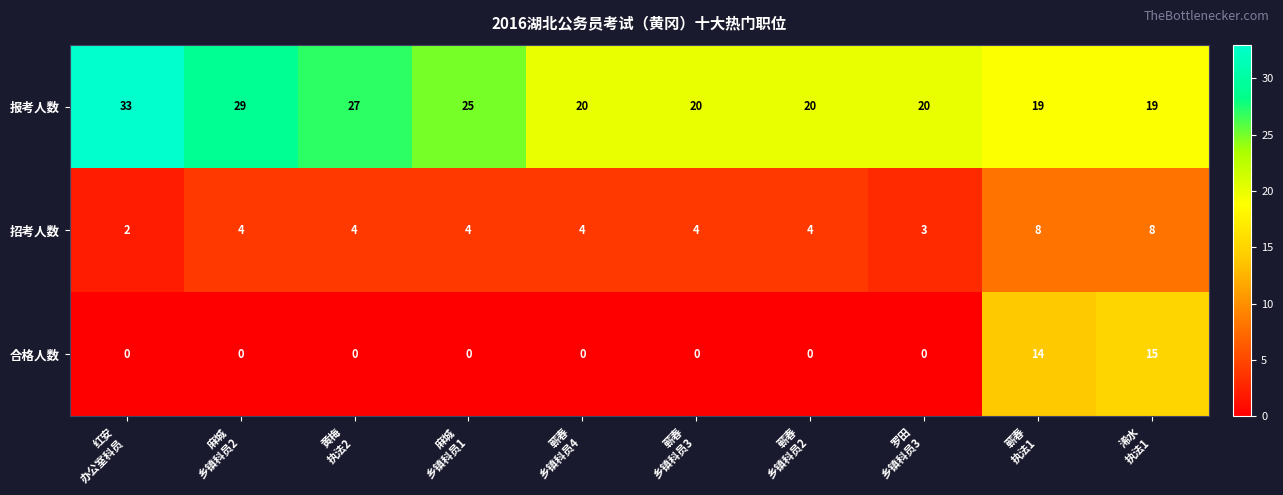

Which series has the largest total across all categories?

报考人数